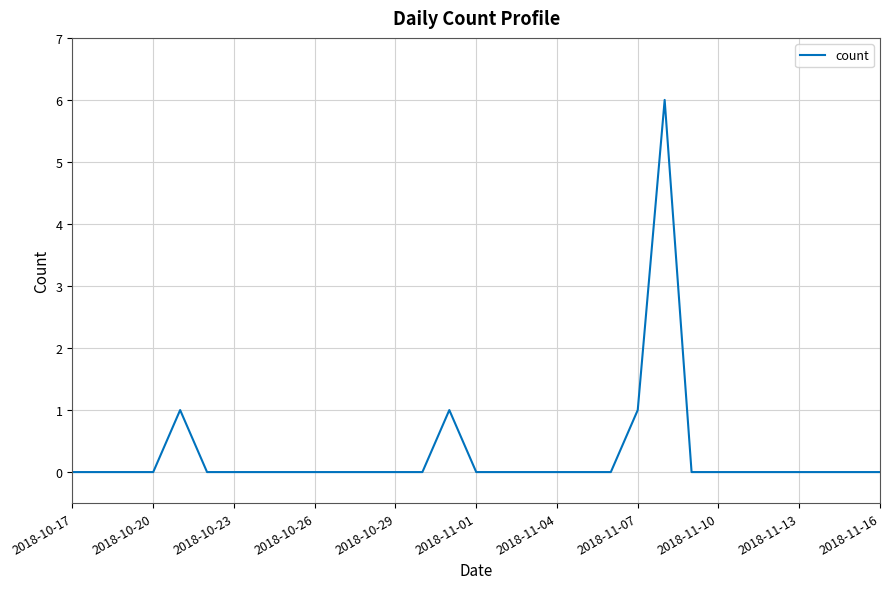

What is the difference between the maximum and minimum values?

6